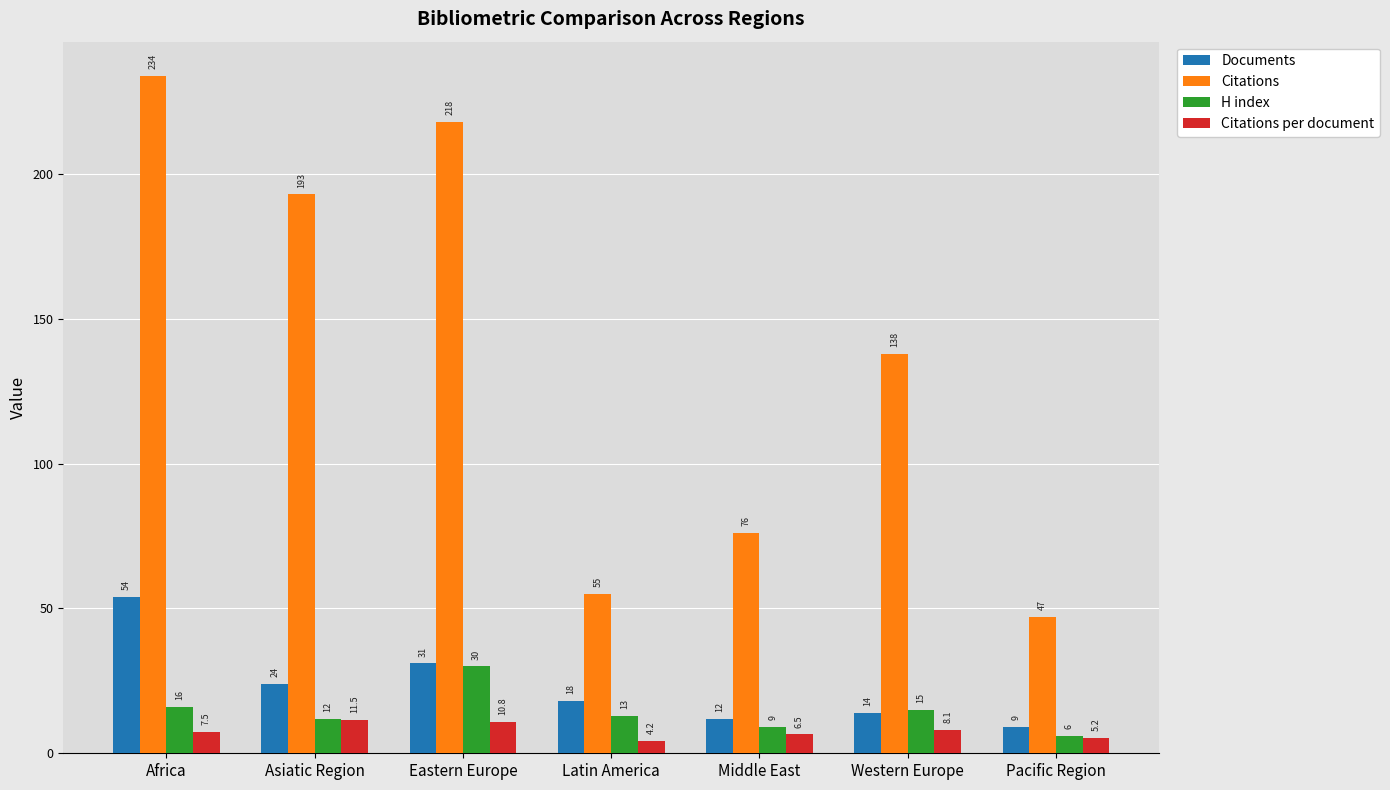

Is the value of Citations at Eastern Europe greater than the value of Citations per document at Eastern Europe?

Yes